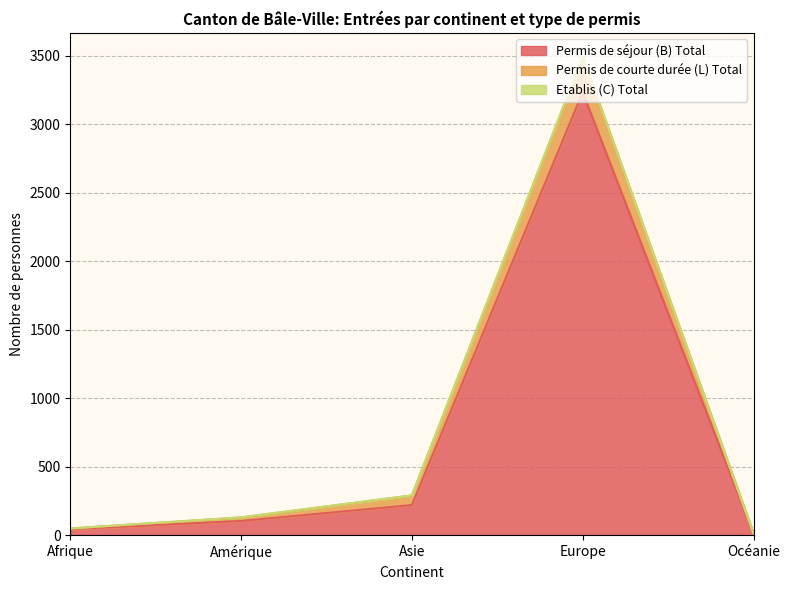

What is the approximate value of Permis de séjour (B) Total at Amérique, to the nearest 50?

100